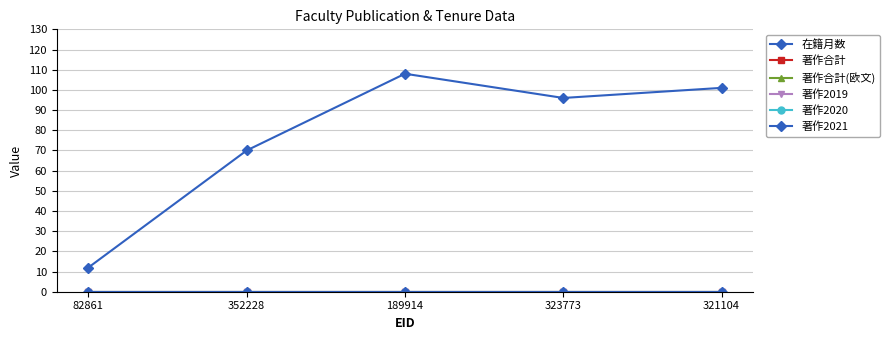

Is this an area chart (filled region under the line)?

No